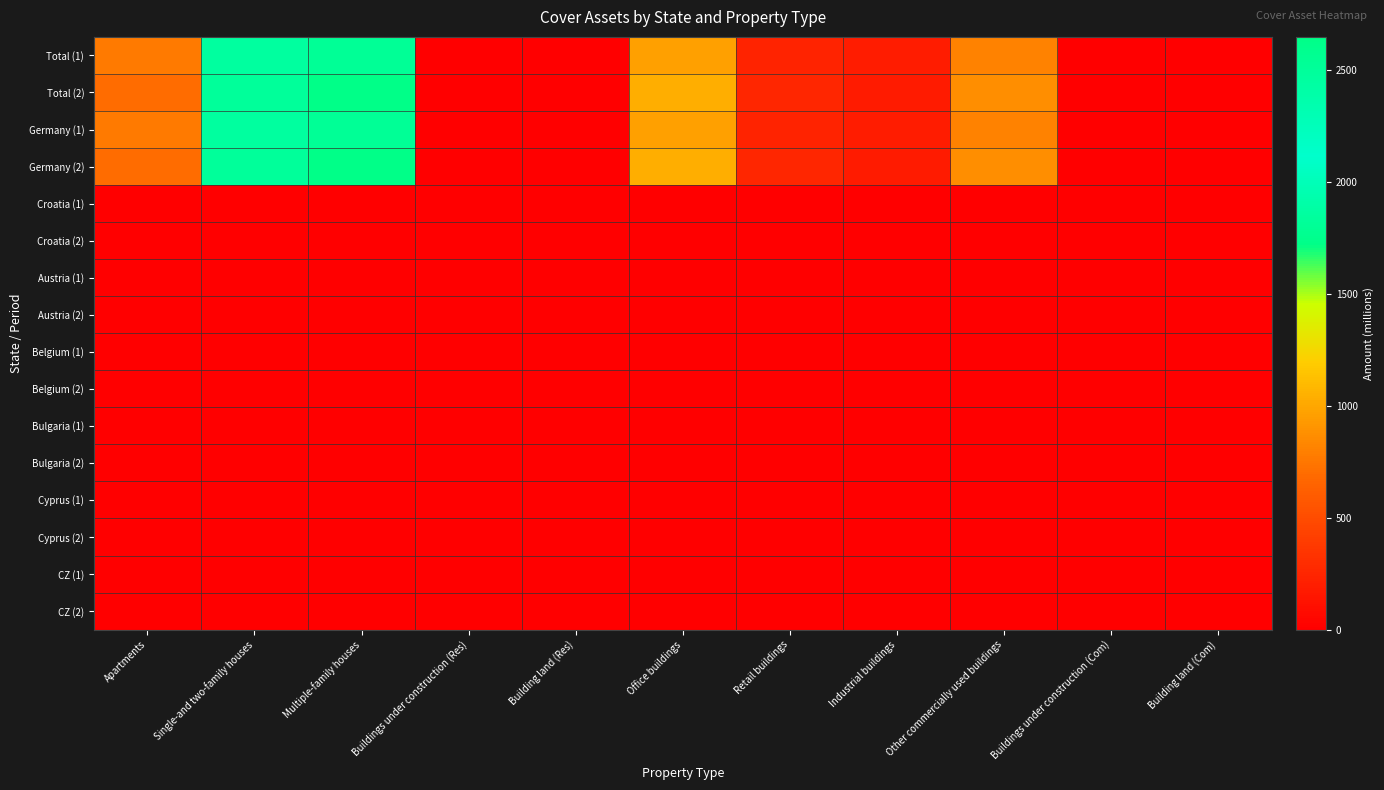

What is the spread (max minus min) of values at Other commercially used buildings?

873.4